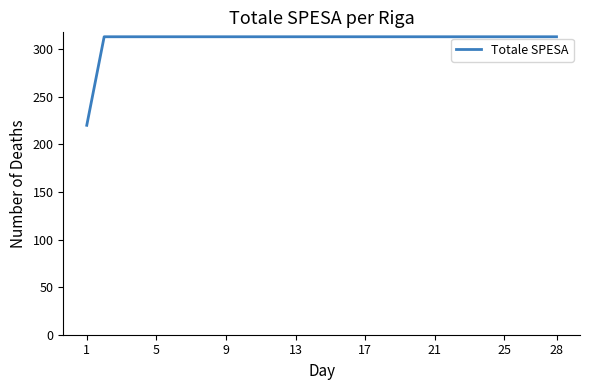

What is the maximum value shown in the chart?

313